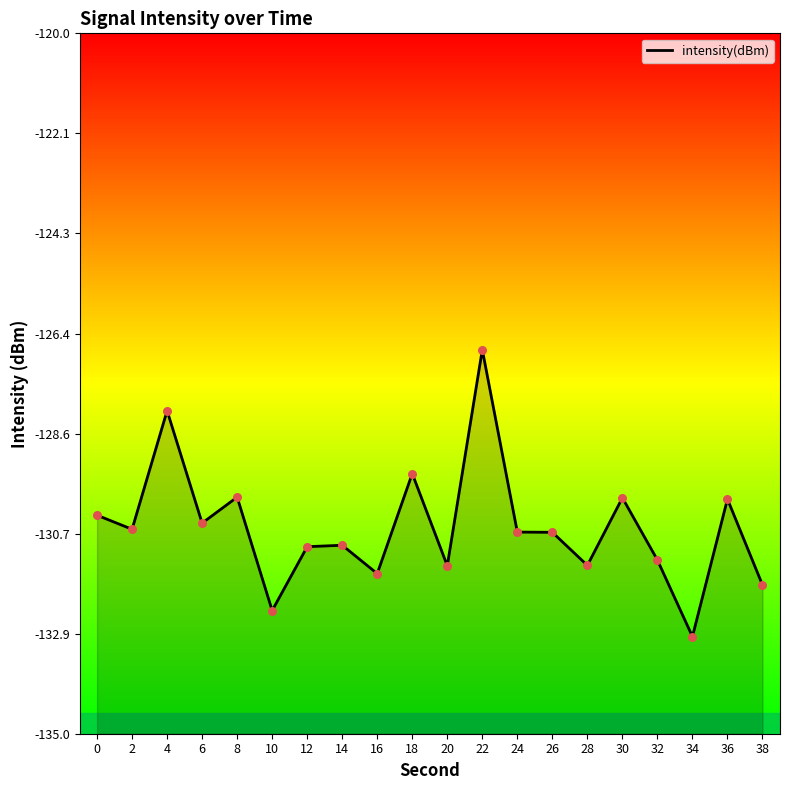

What is the change in value from 18 to 36?

-0.5